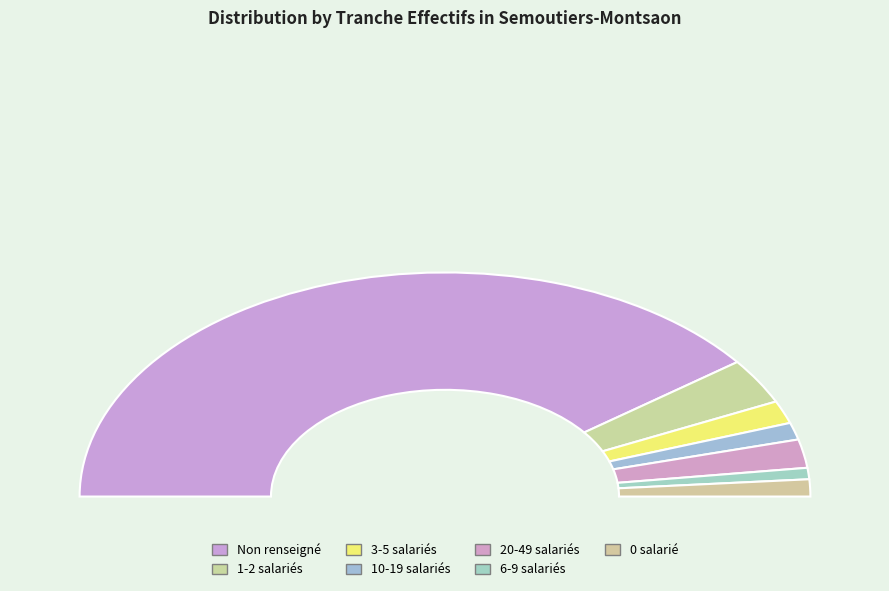

Is there a majority slice in this chart?

Yes